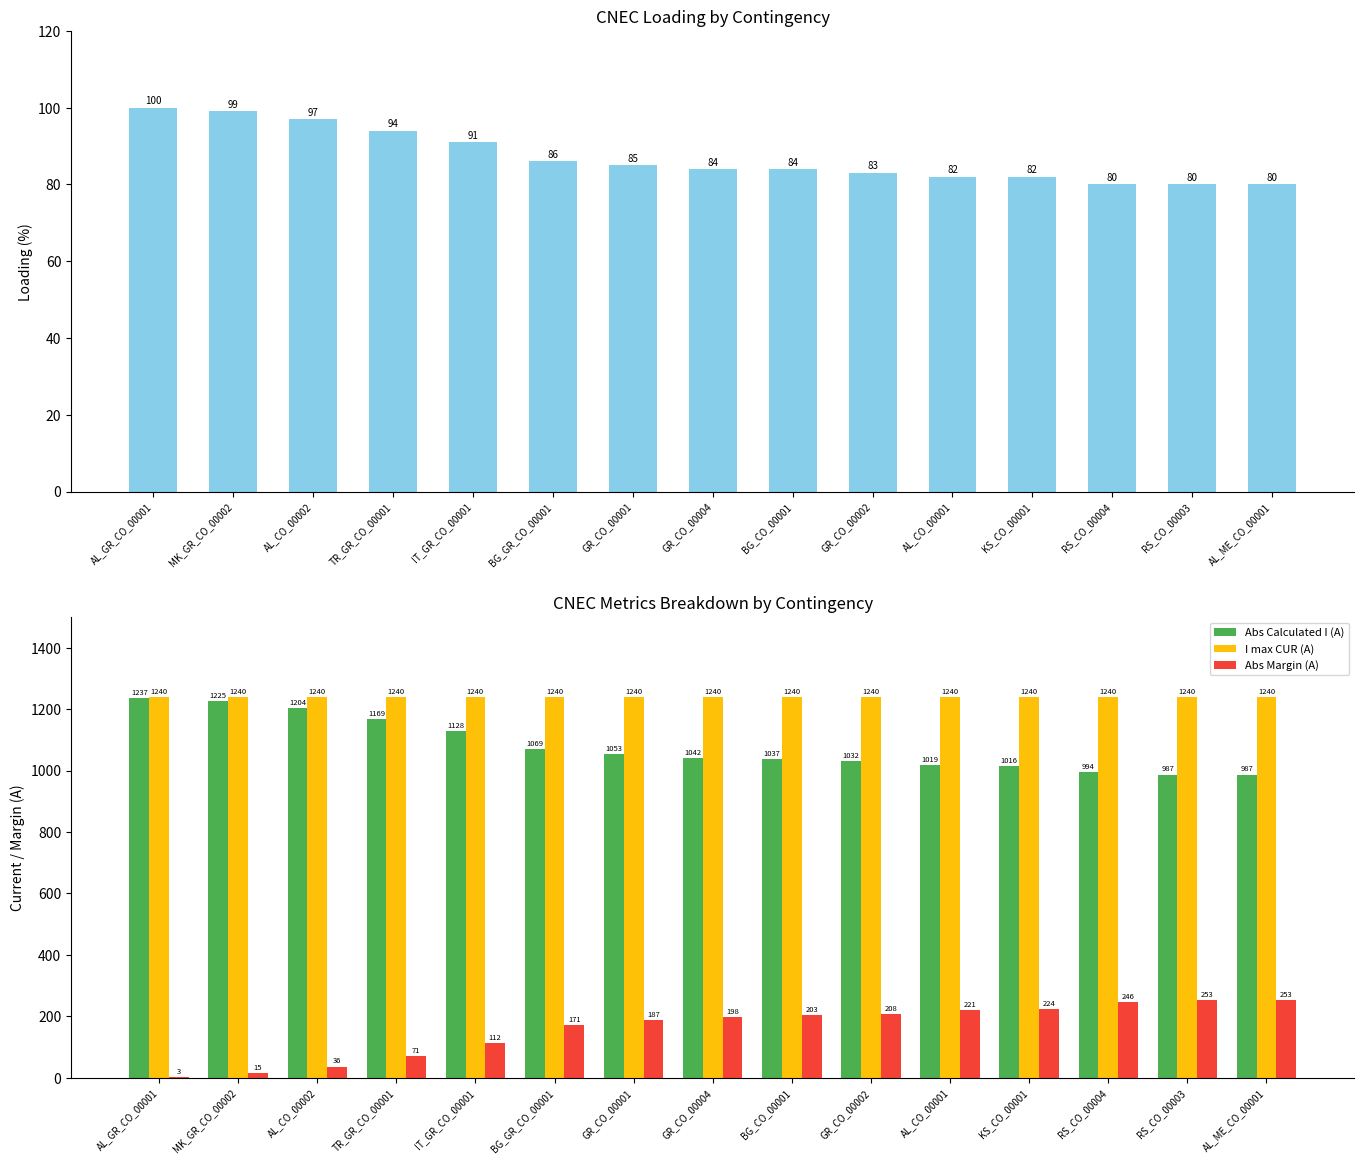

What is the average value of the Abs Margin (A) series?

160